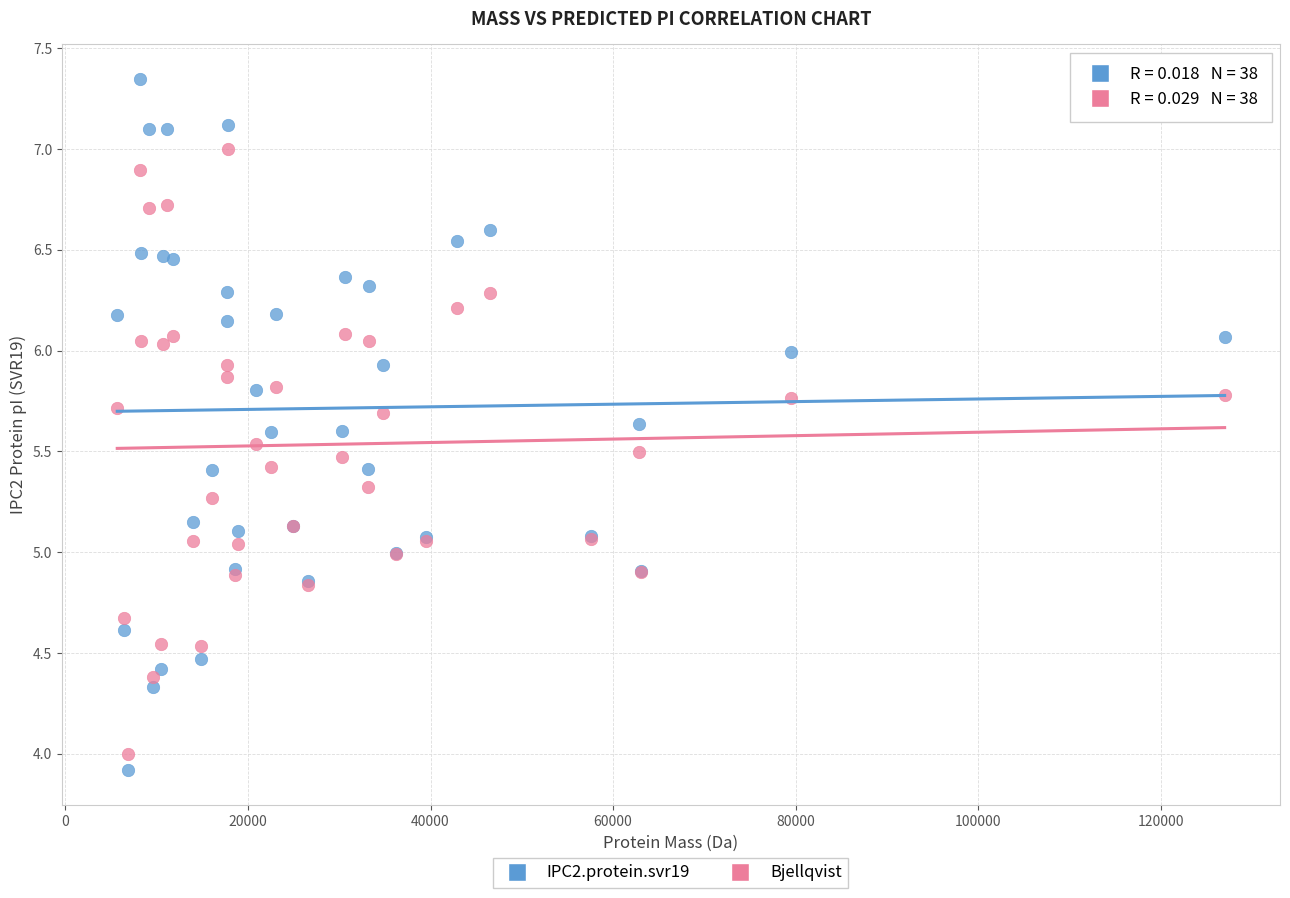

What are all the series names shown in the legend?

IPC2.protein.svr19, Bjellqvist